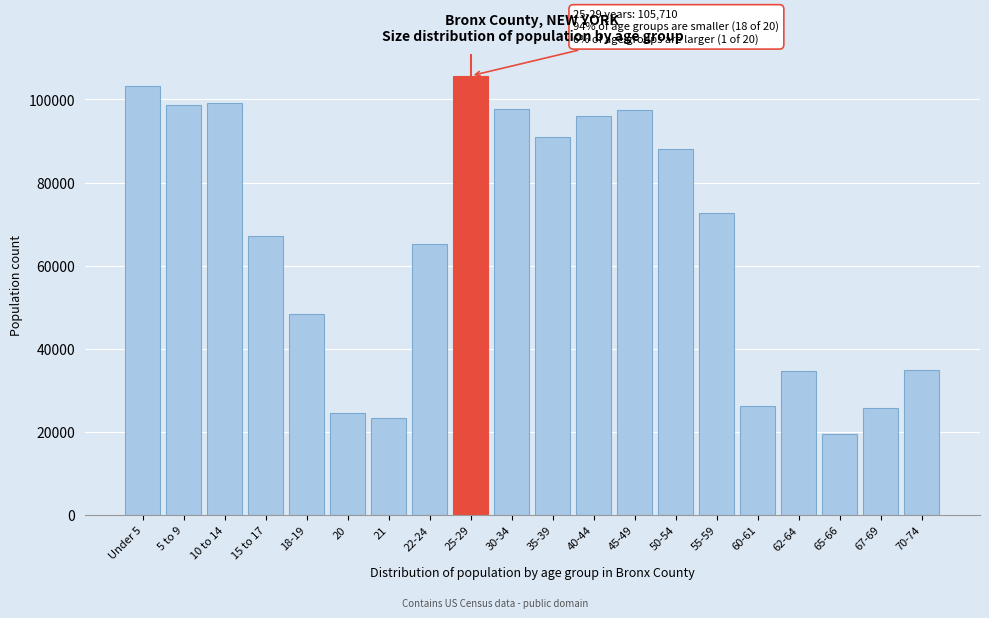

What is the change in value from 18-19 to 21?

-25203